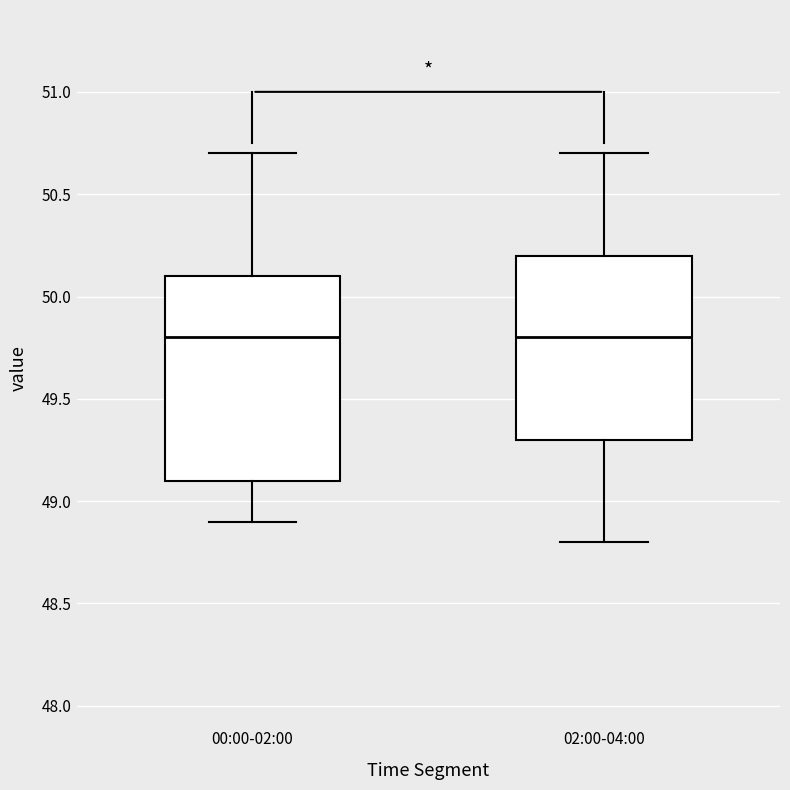

Reading left to right, read every box against the y-axis: the position of its median line, the range the box covers, and the ends of its whiskers. The values are not printed on the chart, so give them approximately, as read against the axis.

00:00-02:00: median 49.8, box 49.1 to 50.1, whiskers 48.9 to 50.7
02:00-04:00: median 49.8, box 49.3 to 50.2, whiskers 48.8 to 50.7